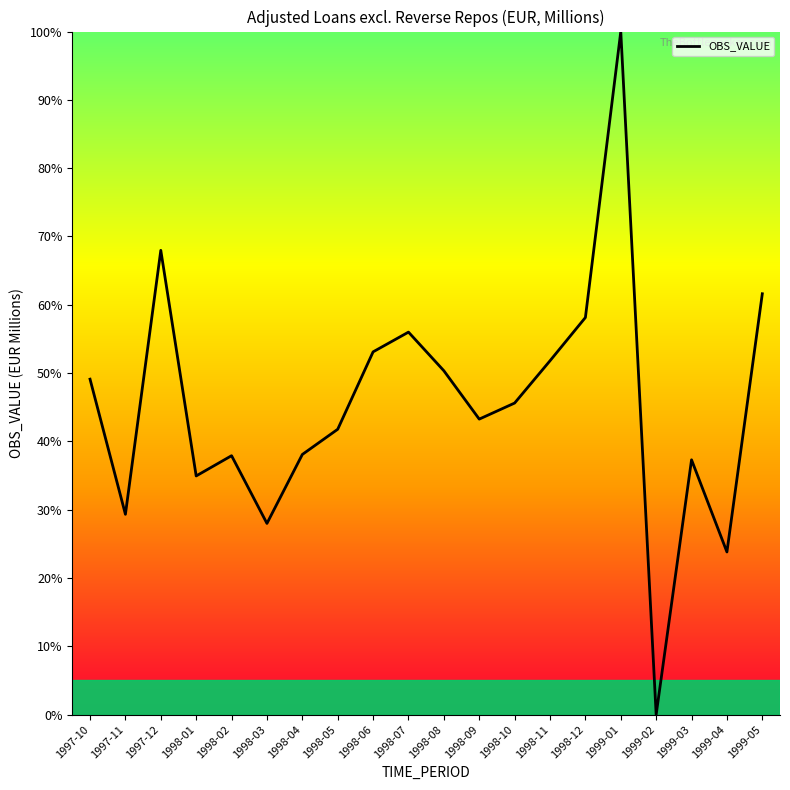

Read the value at 1998-09.

43.3